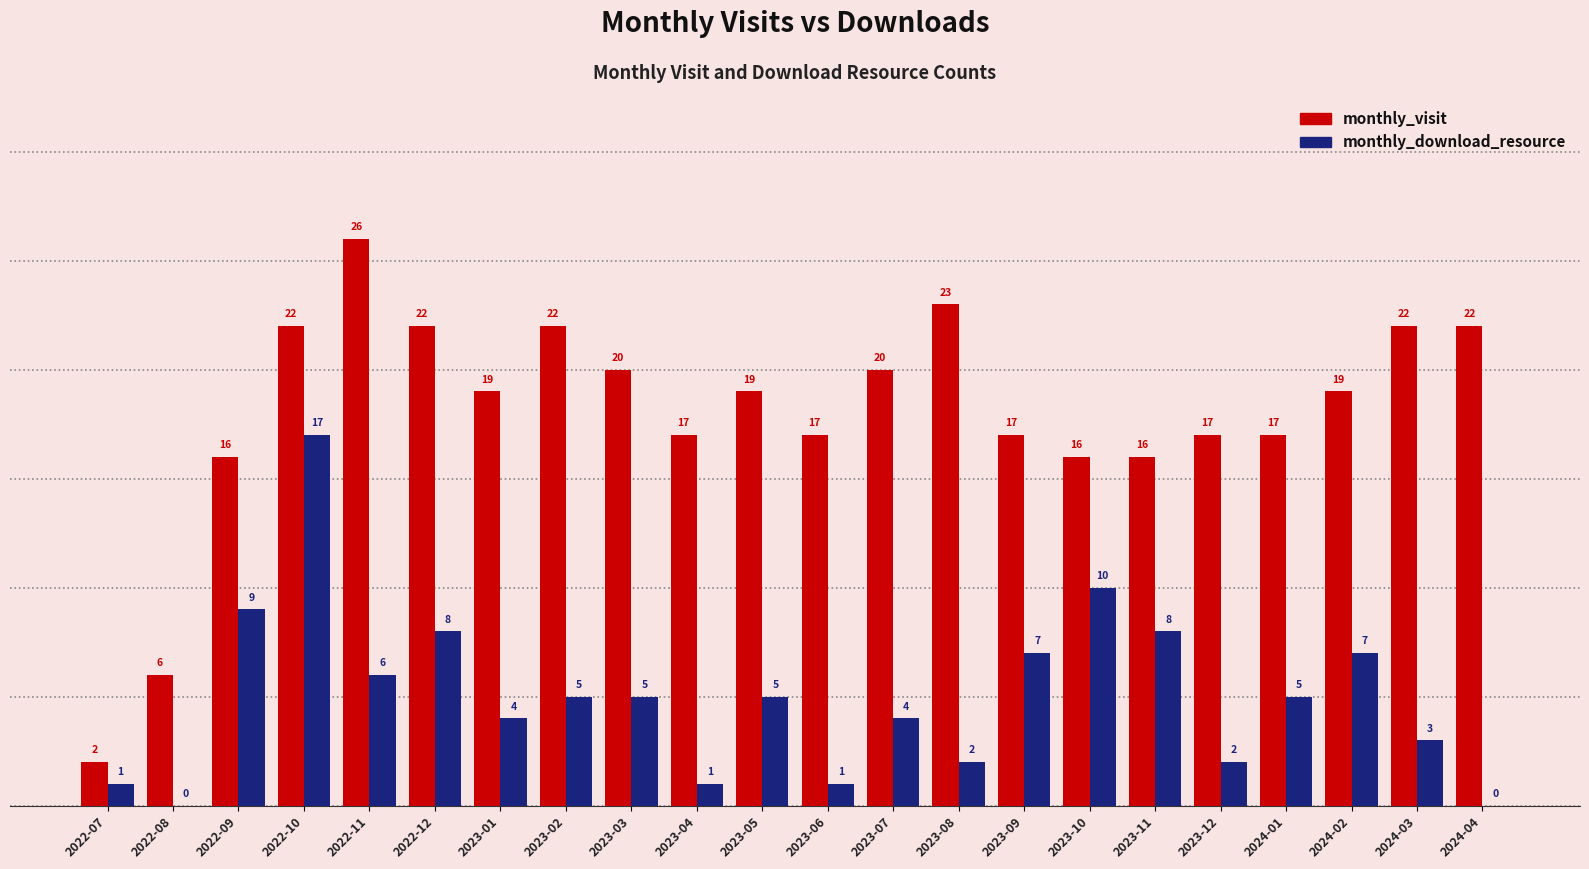

Is the value of monthly_download_resource at 2022-09 greater than the value of monthly_visit at 2023-09?

No